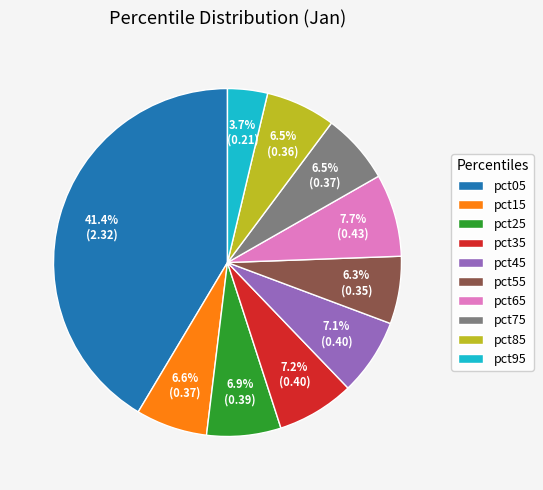

Count the number of slices in the pie.

10